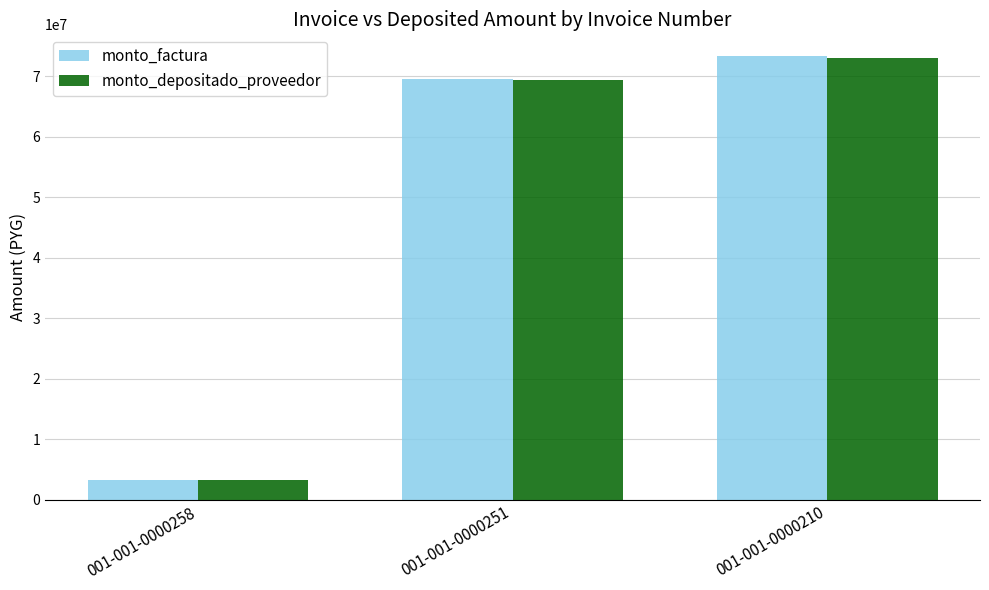

The monto_depositado_proveedor series shows 116103145 at 001-001-0000251. True or false?

False